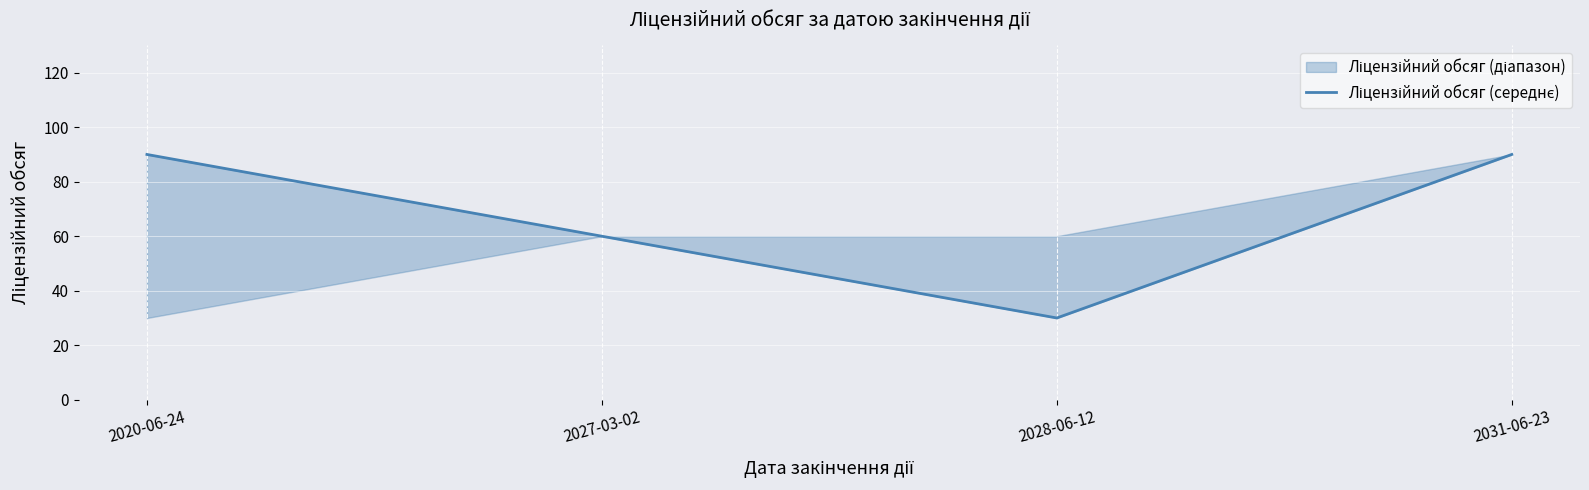

What is the label of the 2nd point from the right?

2028-06-12